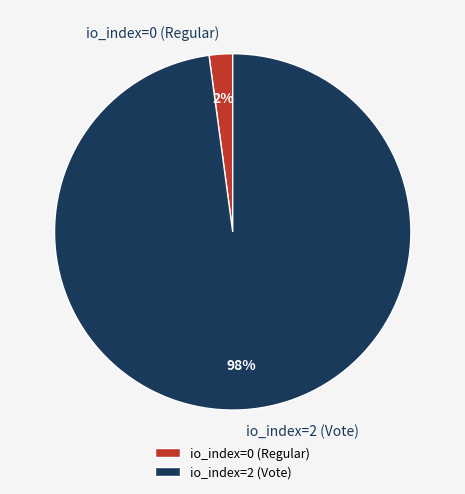

The io_index=0 (Regular) slice represents 2% of the pie. True or false?

True